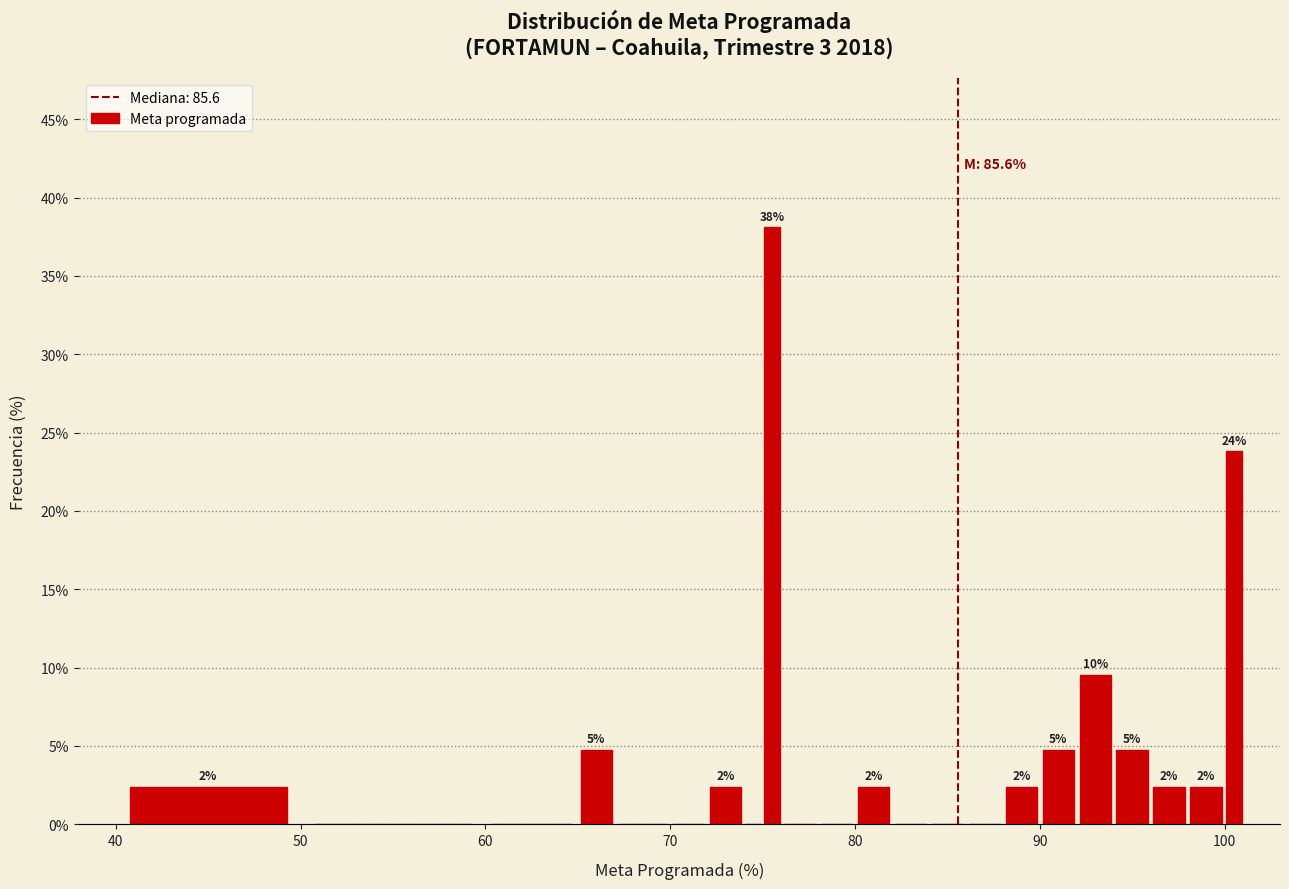

Around what value on the x-axis is the tallest bar? Give the approximate position of its centre, as read against the axis.

76